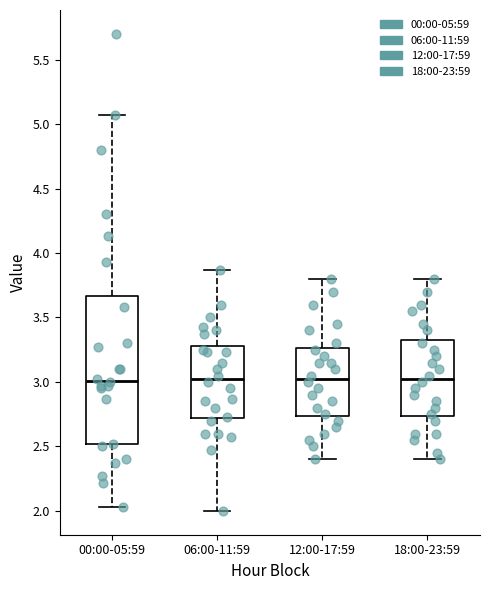

Where does the upper whisker of the box for 18:00-23:59 end on the y-axis? The values are not printed on the chart, so give them approximately, as read against the axis.

3.80